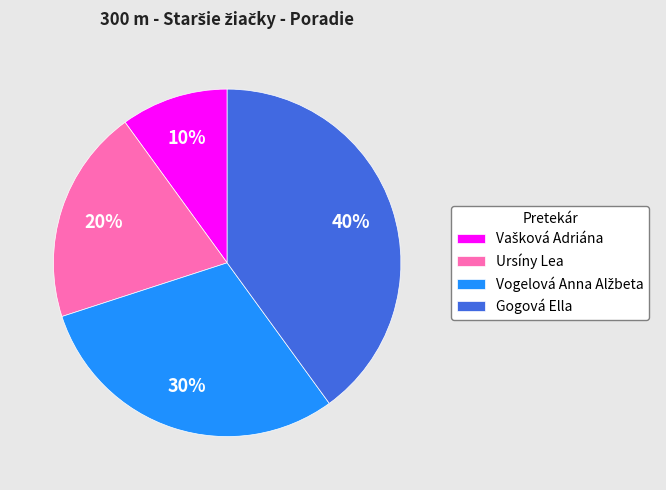

To the nearest percent, what percentage of the pie is Gogová Ella?

40%